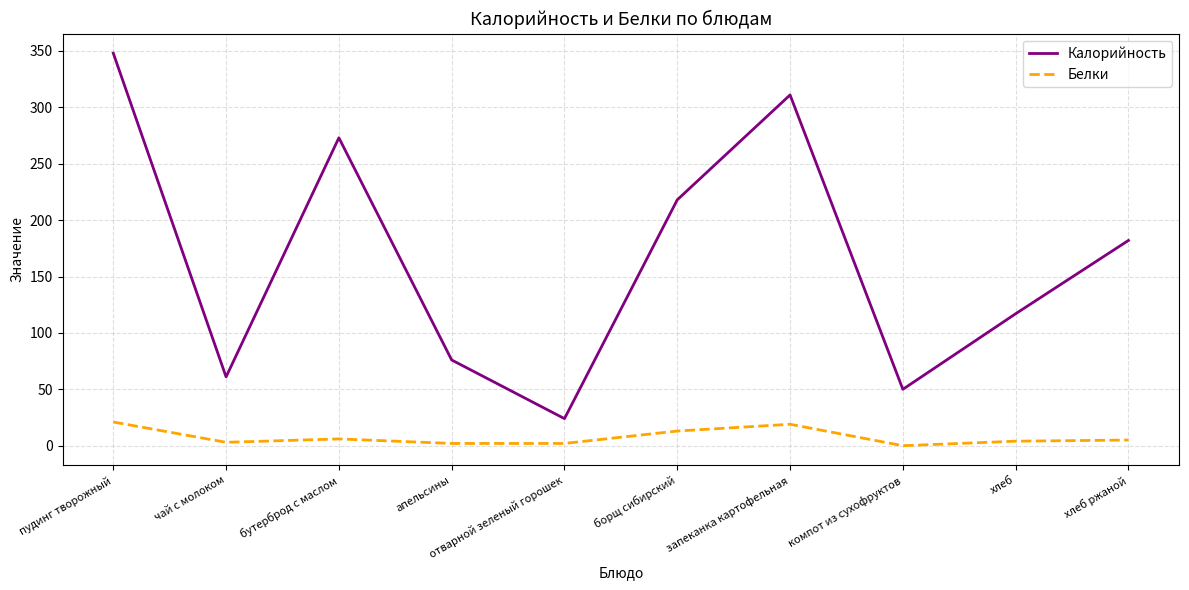

Is the value of Калорийность at хлеб greater than the value of Белки at бутерброд с маслом?

Yes